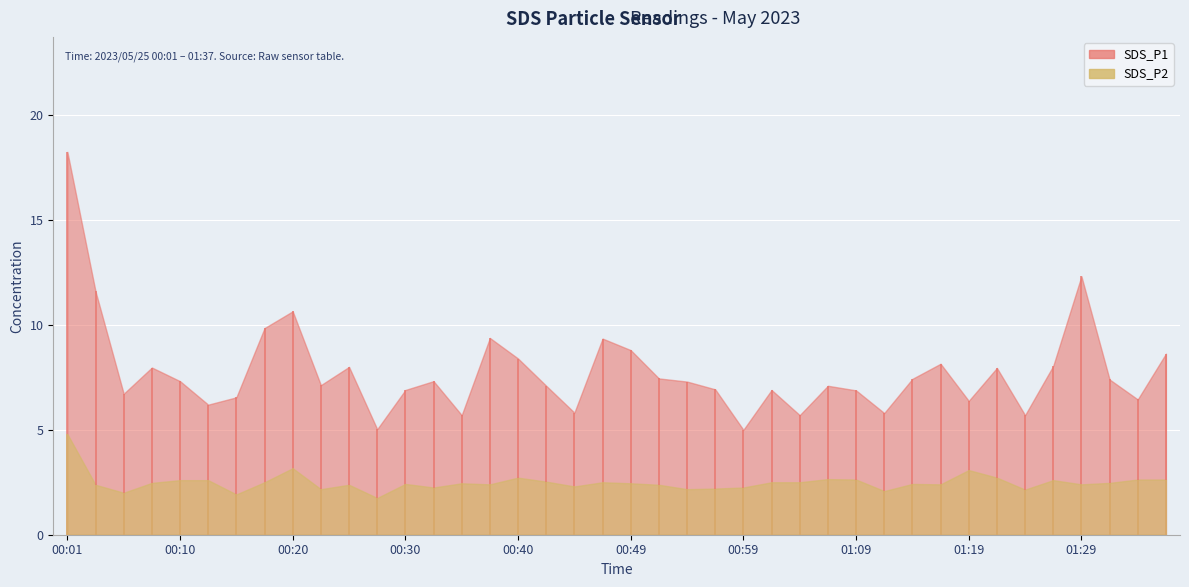

Reading left to right, extract all data points from this chart.

SDS_P1: 18.2	11.6	6.7	8.0	7.3	6.2	6.5	9.8	10.7	7.1	8.0	5.0	6.9	7.3	5.7	9.4	8.4	7.1	5.8	9.3	8.8	7.5	7.3	6.9	5.0	6.9	5.7	7.1	6.9	5.8	7.4	8.2	6.4	8.0	5.7	8.1	12.3	7.4	6.5	8.6
SDS_P2: 4.8	2.4	2.0	2.5	2.6	2.6	1.9	2.5	3.2	2.2	2.4	1.8	2.4	2.2	2.5	2.4	2.7	2.5	2.3	2.5	2.5	2.4	2.2	2.2	2.2	2.5	2.5	2.6	2.6	2.1	2.4	2.4	3.1	2.7	2.1	2.6	2.4	2.5	2.6	2.6